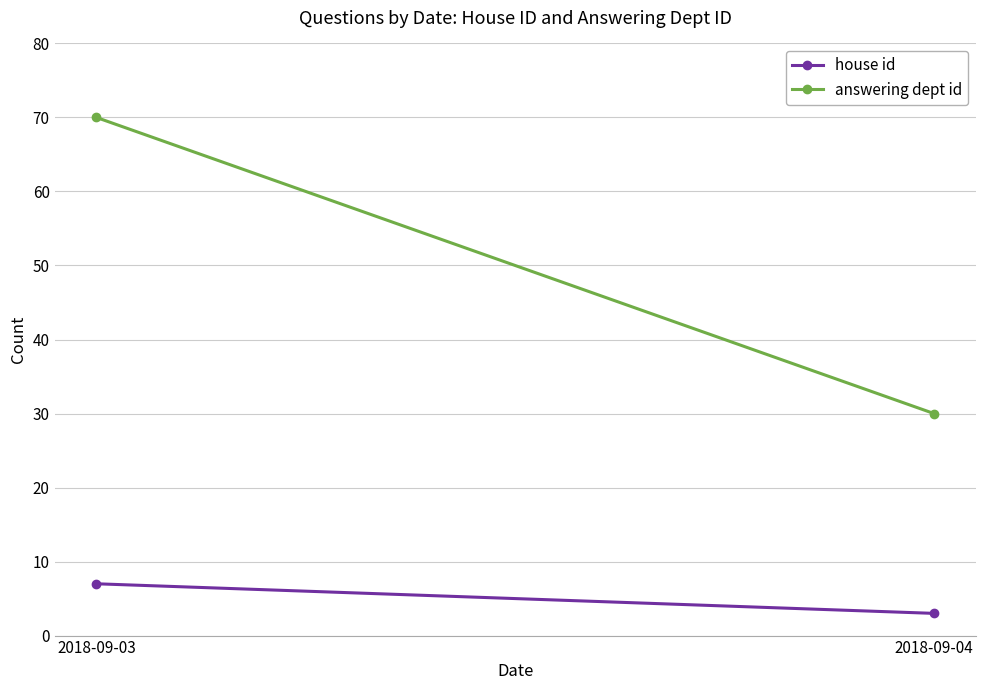

What is the difference between the maximum and minimum values in the answering dept id series?

40